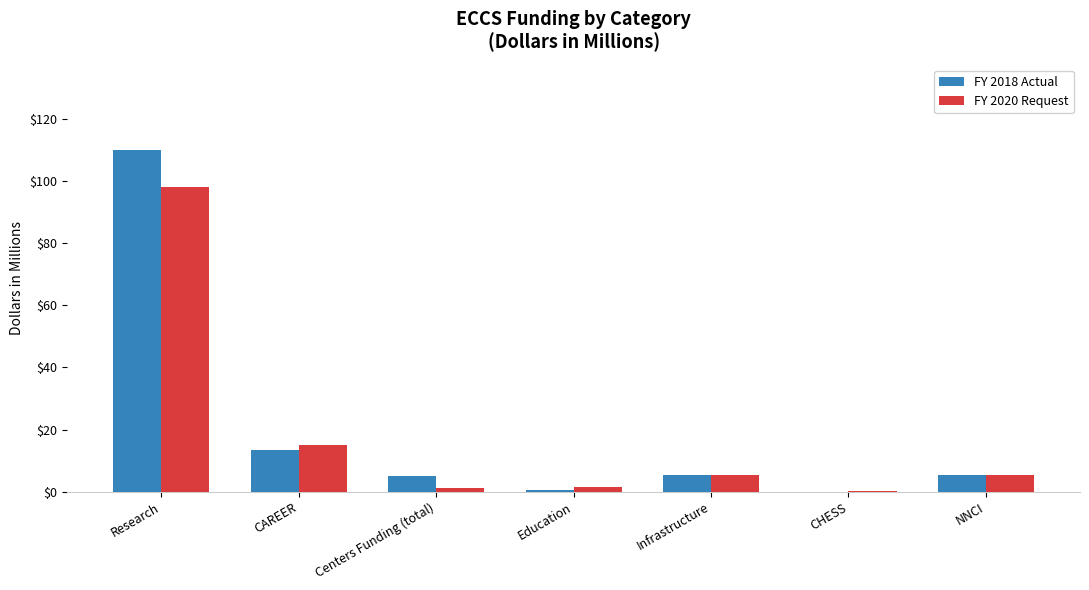

What is the greatest value displayed?

110.0